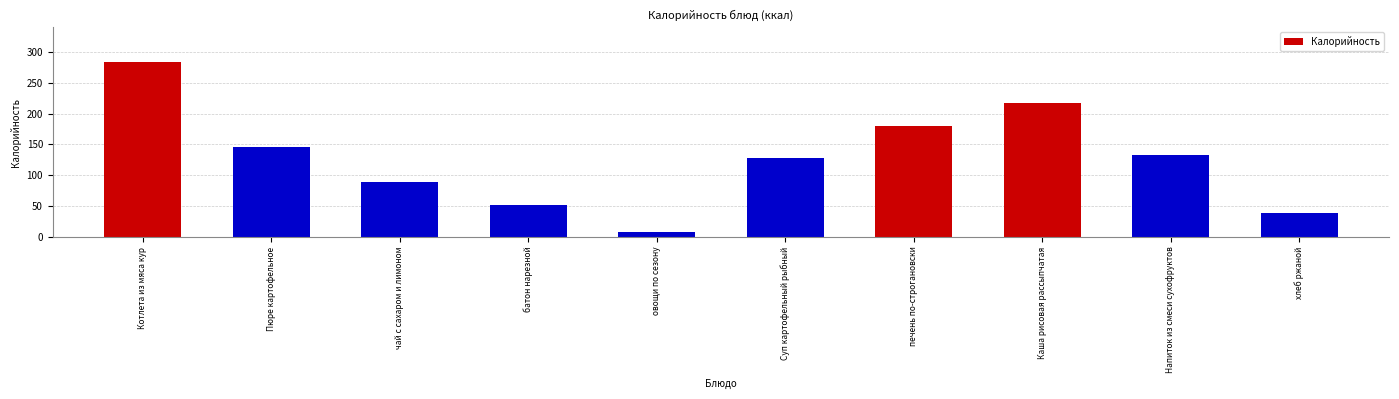

Reading right to left, extract all data points from this chart.

хлеб ржаной=38.4	Напиток из смеси сухофруктов=133.0	Каша рисовая рассыпчатая=216.5	печень по-строгановски=179.5	Суп картофельный рыбный=127.9	овощи по сезону=8.4	батон нарезной=51.8	чай с сахаром и лимоном=88.7	Пюре картофельное=145.2	Котлета из мяса кур=283.3